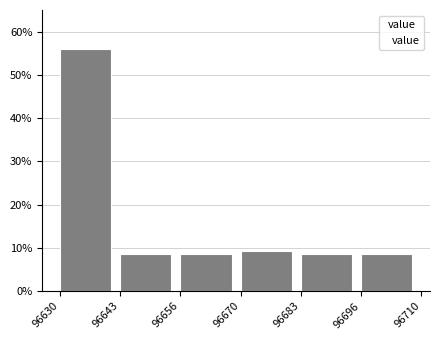

Reading left to right, list every bar in this chart as the range it spans on the x-axis followed by its height. The values are not printed on the chart, so give them approximately, as read against the axis.

96630 to 96643: 56
96643 to 96656: 9
96656 to 96670: 9
96670 to 96683: 9
96683 to 96696: 9
96696 to 96710: 9